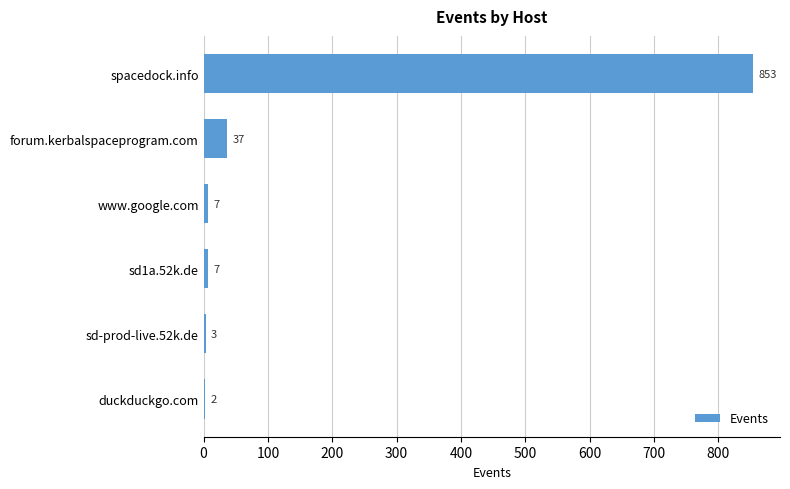

Reading top to bottom, list all the values displayed in this chart.

spacedock.info=853	forum.kerbalspaceprogram.com=37	www.google.com=7	sd1a.52k.de=7	sd-prod-live.52k.de=3	duckduckgo.com=2